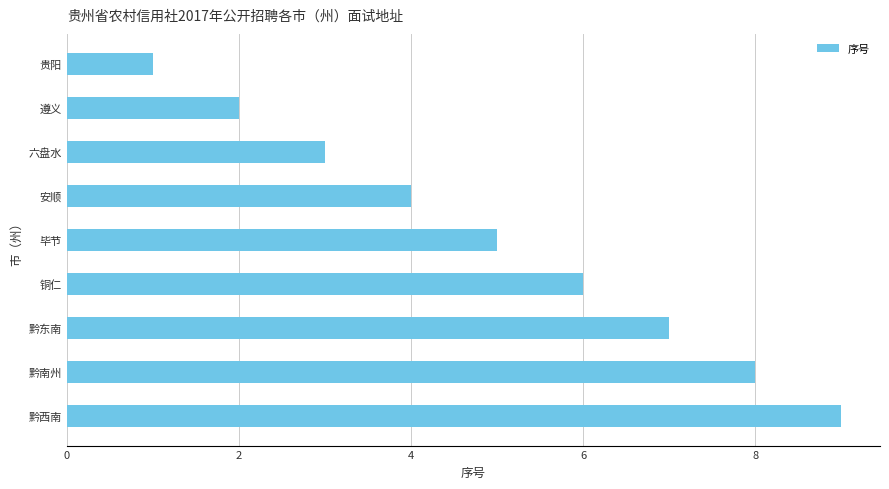

How many data points are less than 5?

4